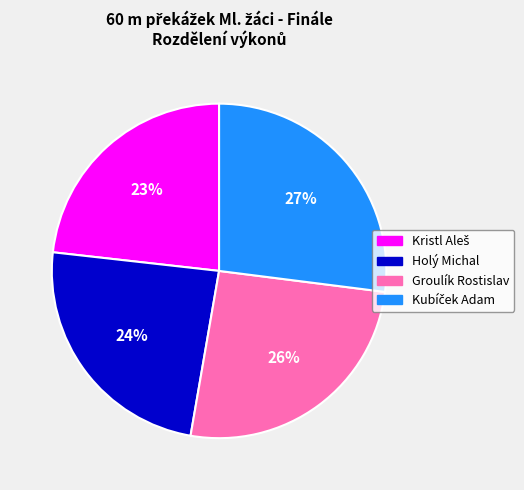

To the nearest percent, what is the average slice percentage?

25%